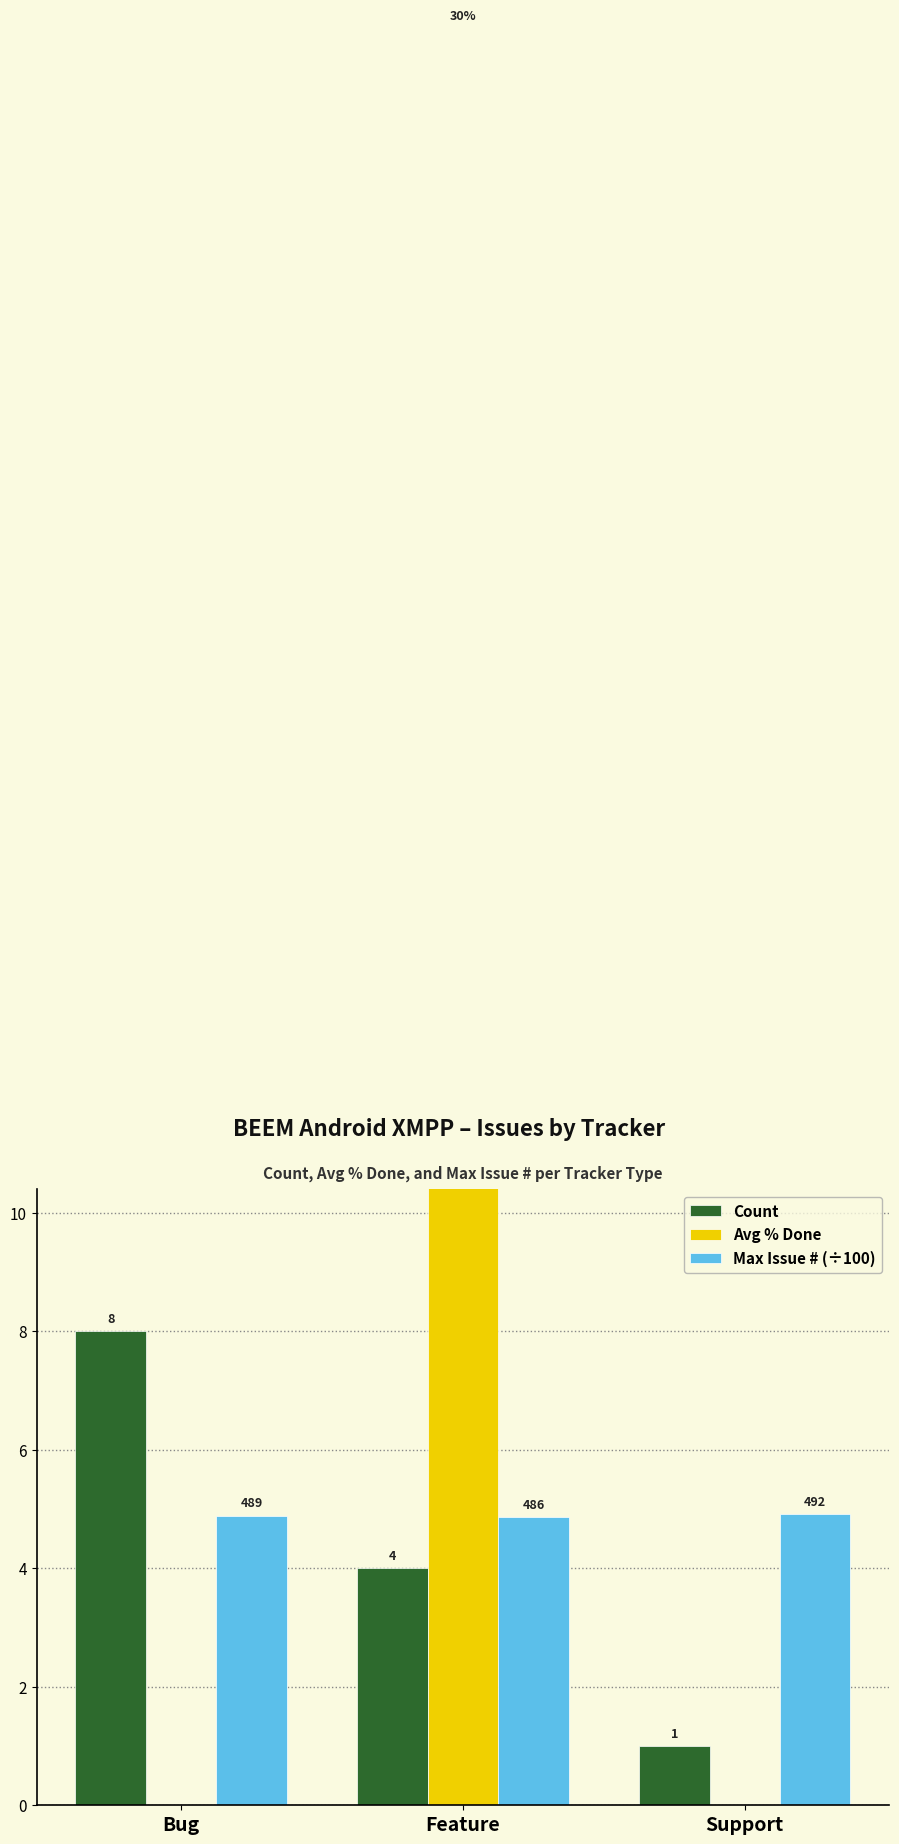

What is the value of the Avg % Done bar at the 2nd from the left?

30.0